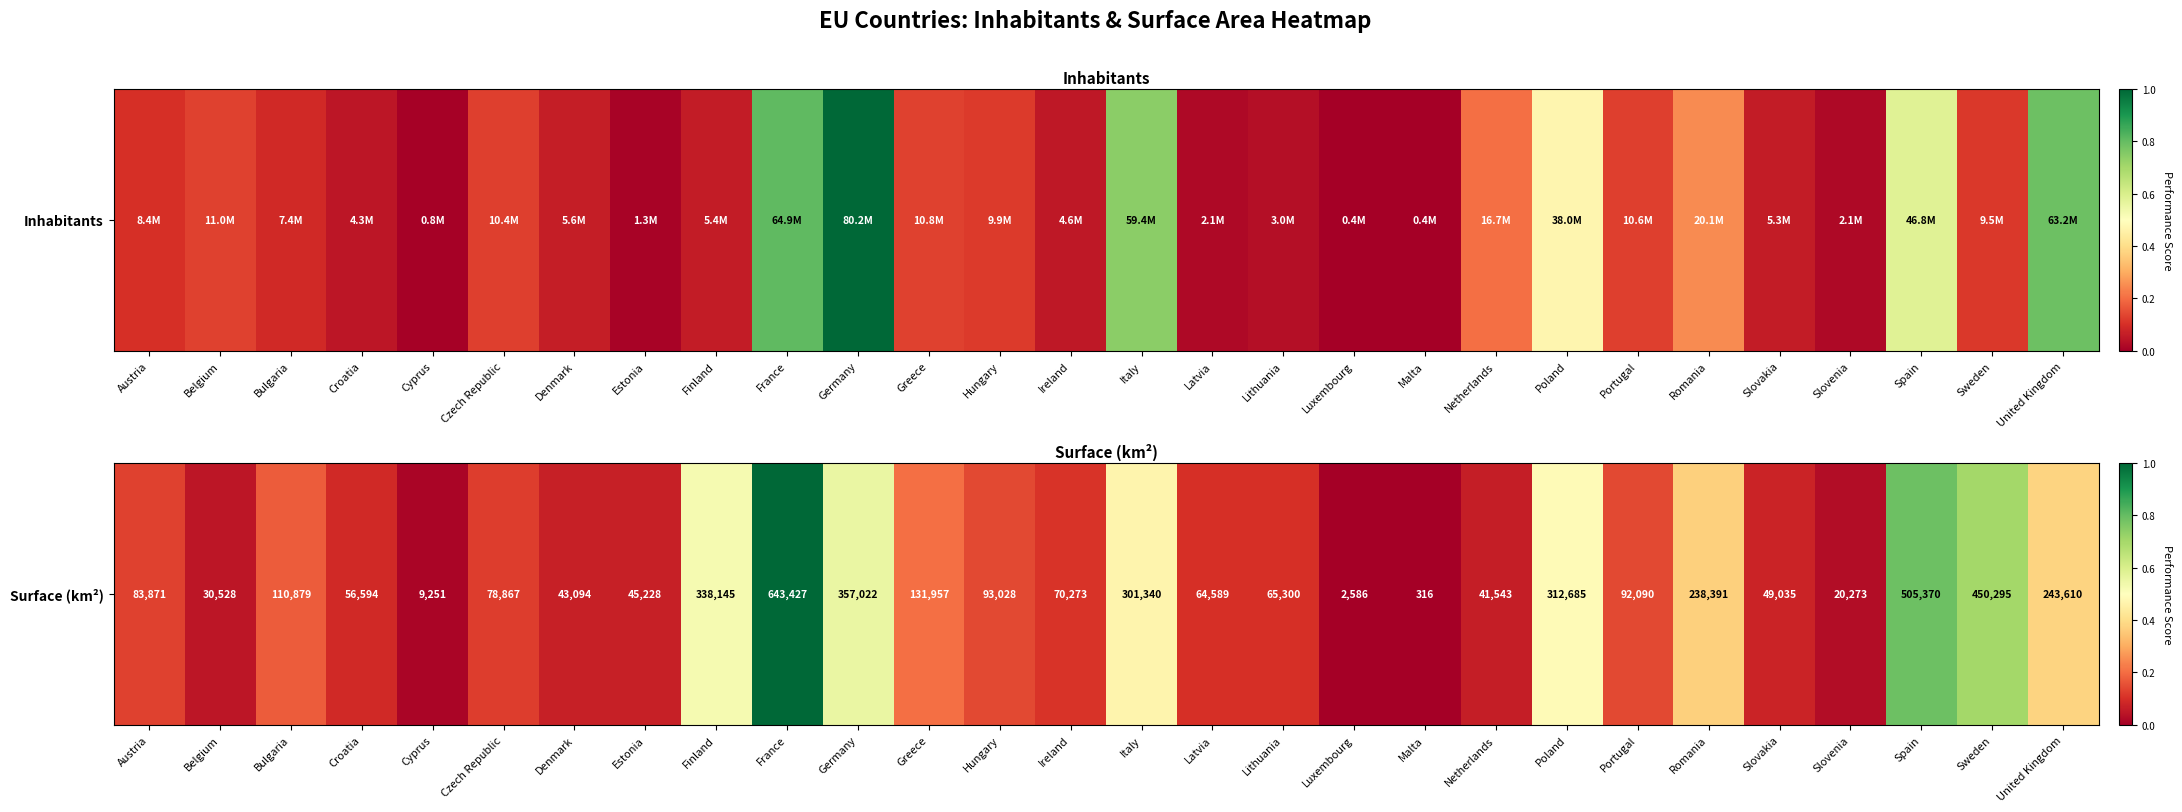

Which label corresponds to the smallest value in the chart?

Malta